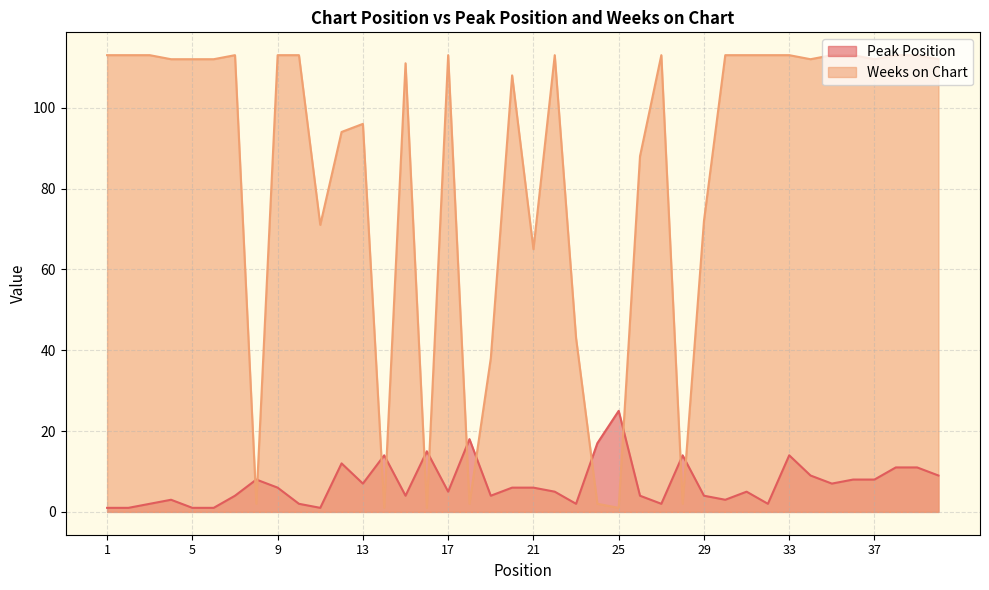

What is the difference between the second highest and minimum values in the Peak Position series?

17